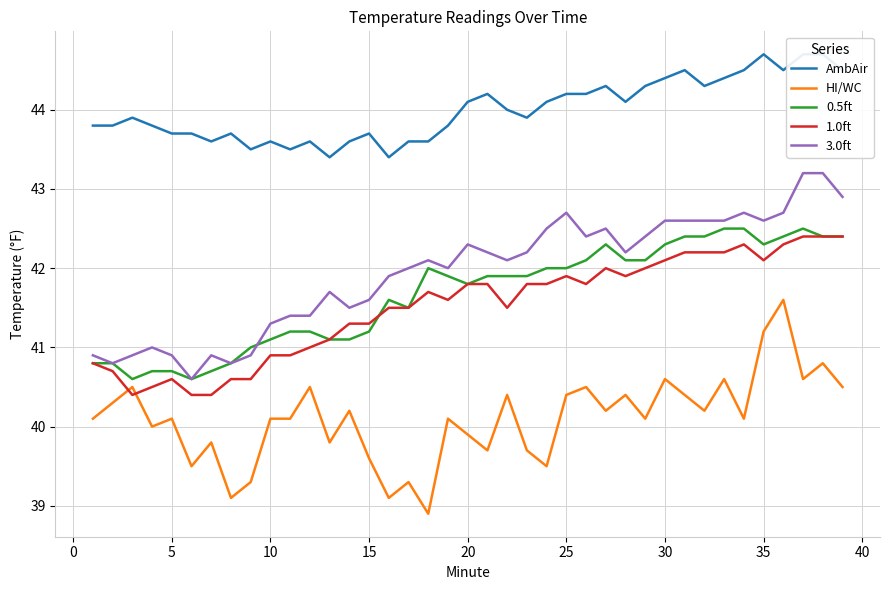

How many lines are shown in the chart?

5